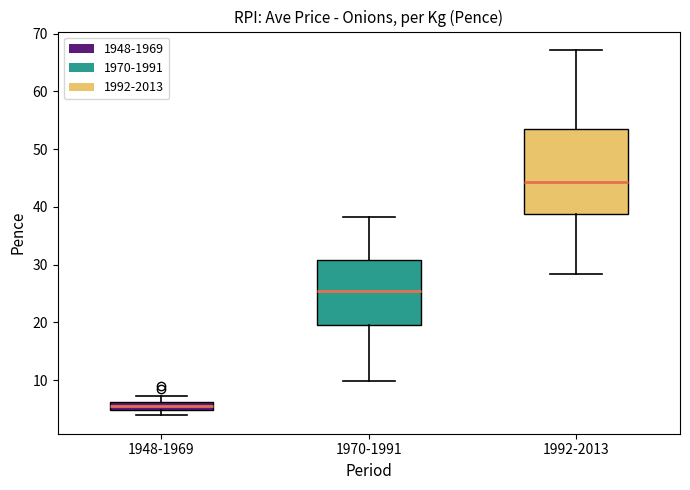

Where does the lower whisker of the box for 1948-1969 end on the y-axis? The values are not printed on the chart, so give them approximately, as read against the axis.

4